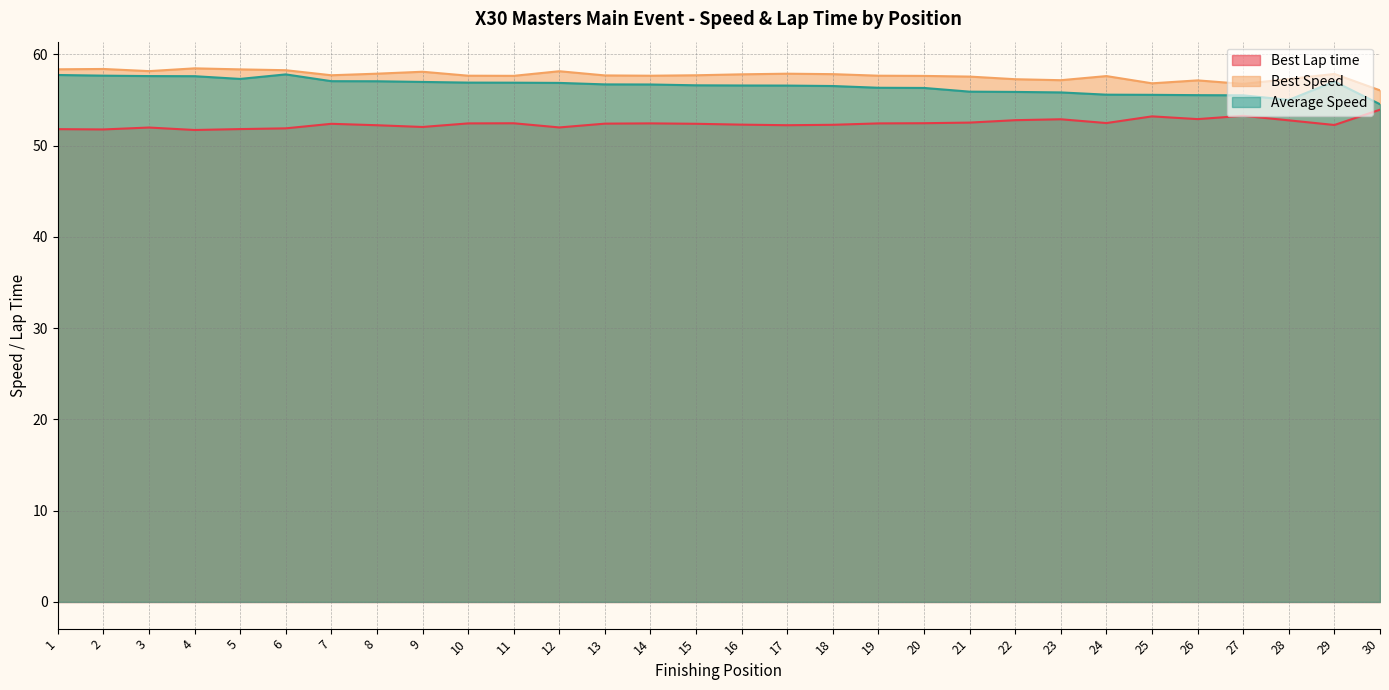

What is the difference between the Best Speed values at 5 and 26?

1.2